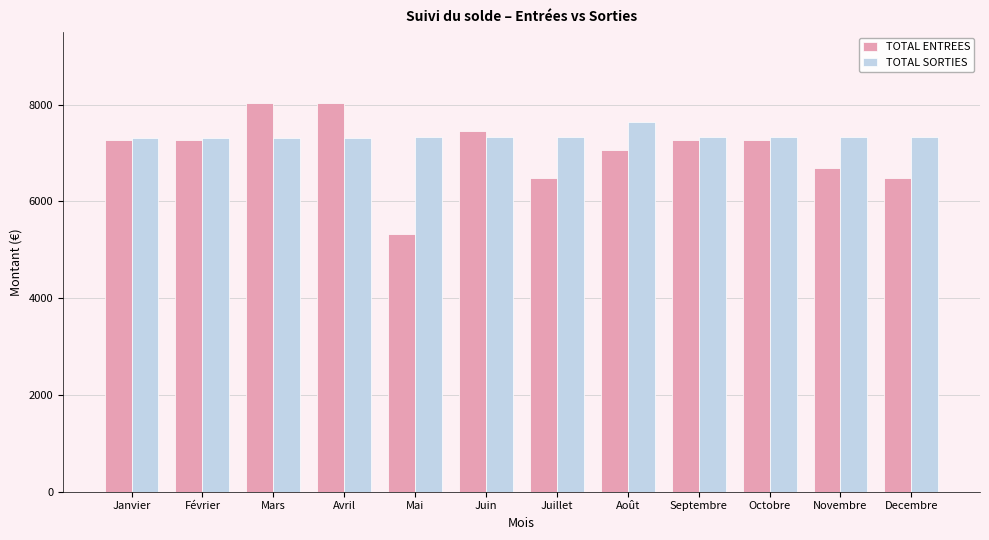

Does the chart contain any negative values?

No